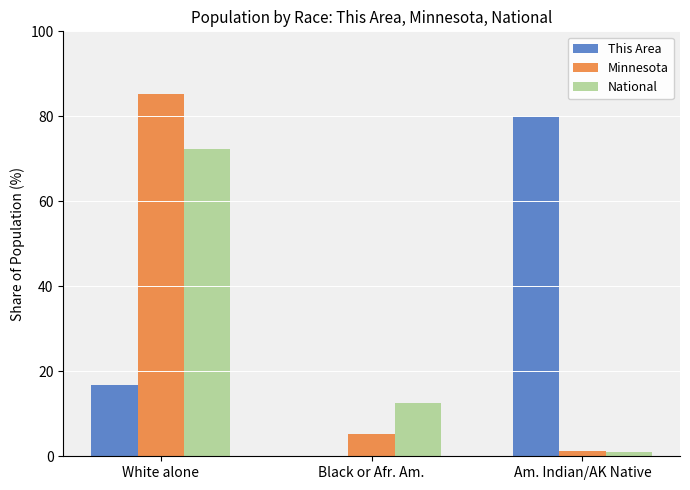

Which series has the largest range (max minus min)?

Minnesota